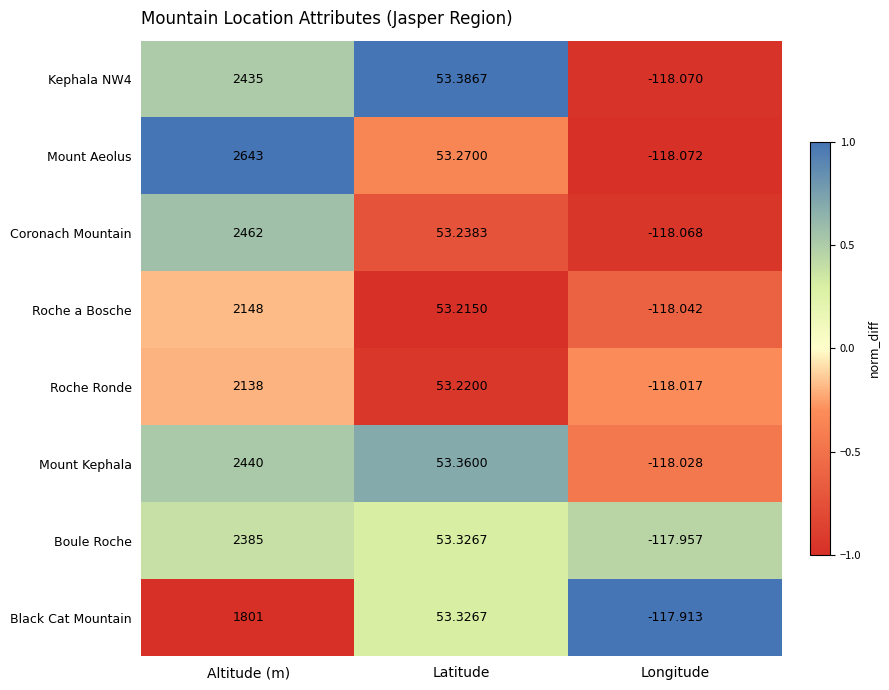

Which label corresponds to the largest value in the chart?

Altitude (m)